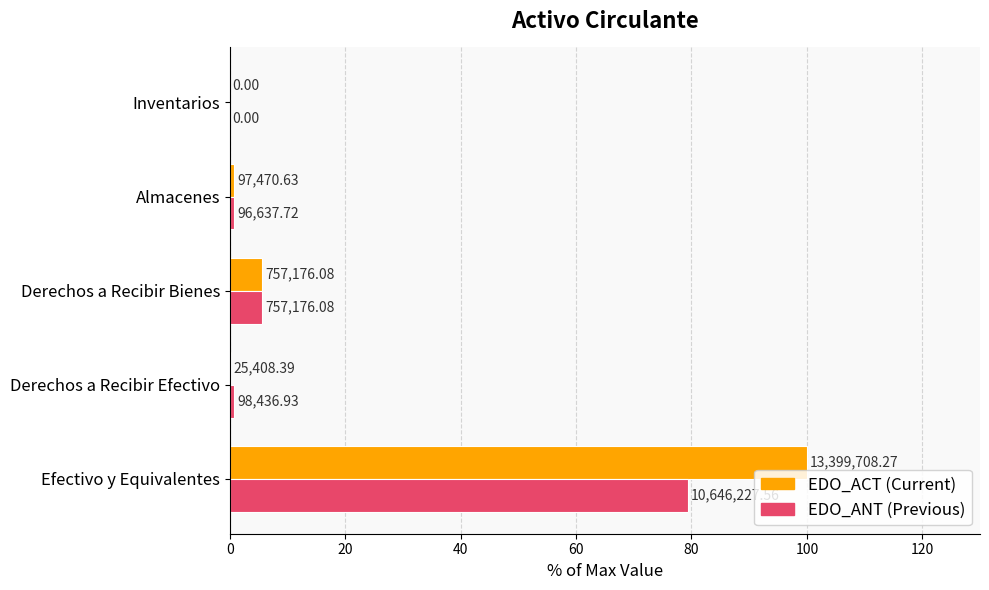

How many data points does each series have?

5